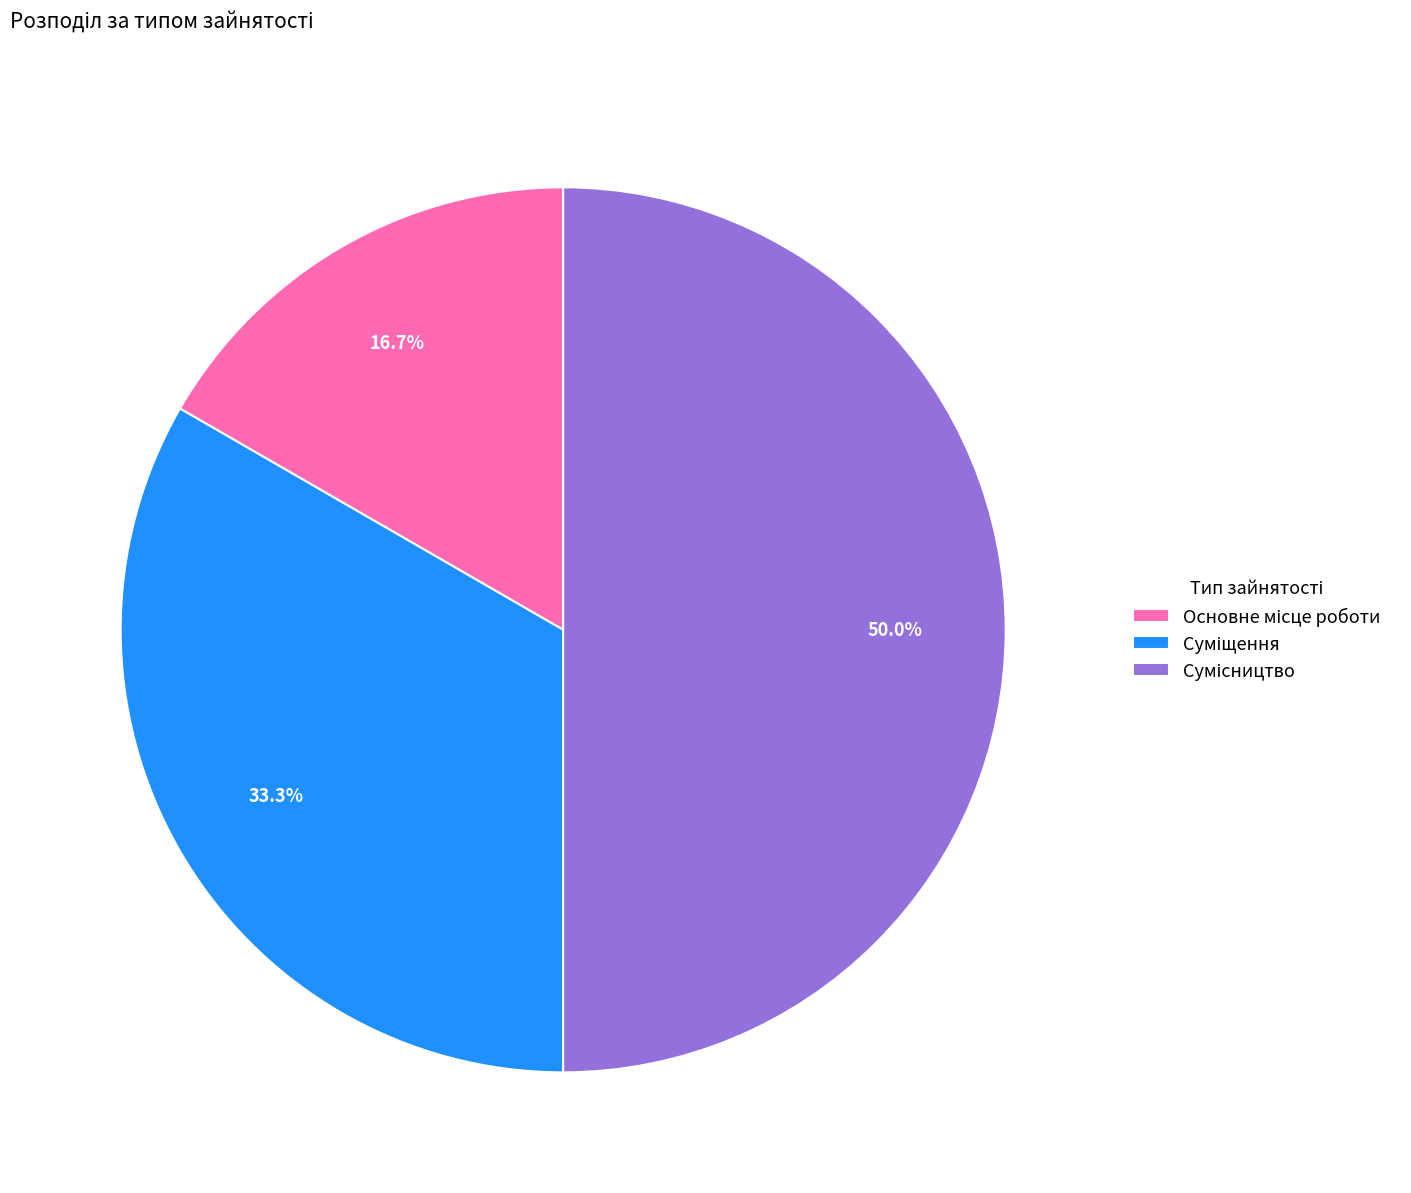

Rank the categories by value from highest to lowest.

Сумісництво, Суміщення, Основне місце роботи